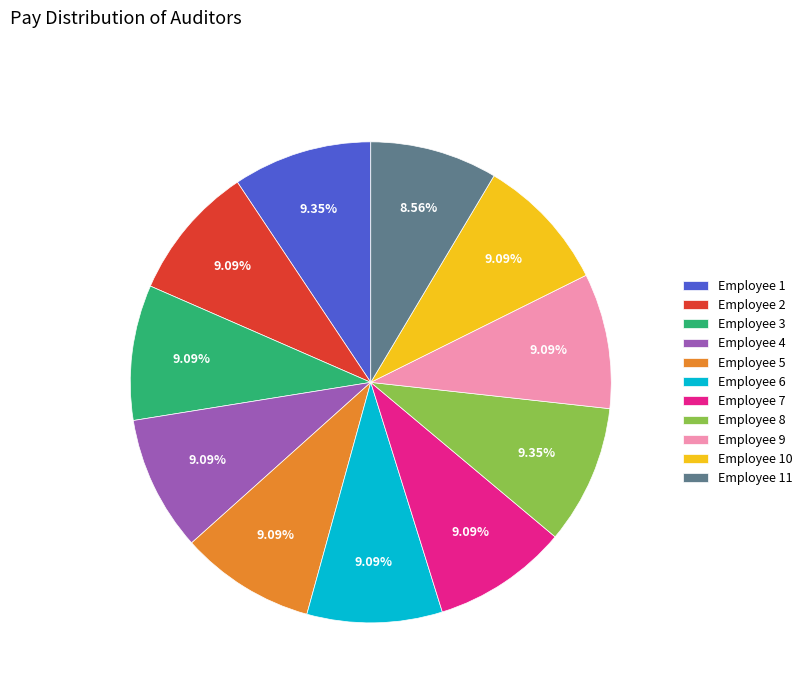

Approximately how many times larger is the value at Employee 6 compared to Employee 1?

1.0